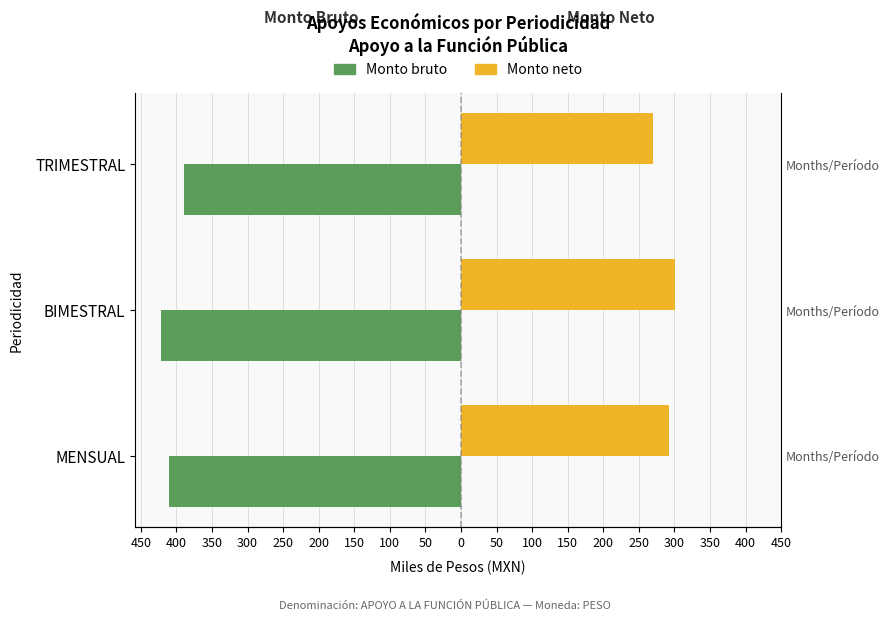

List the series in order of their overall mean, lowest first.

Monto bruto, Monto neto